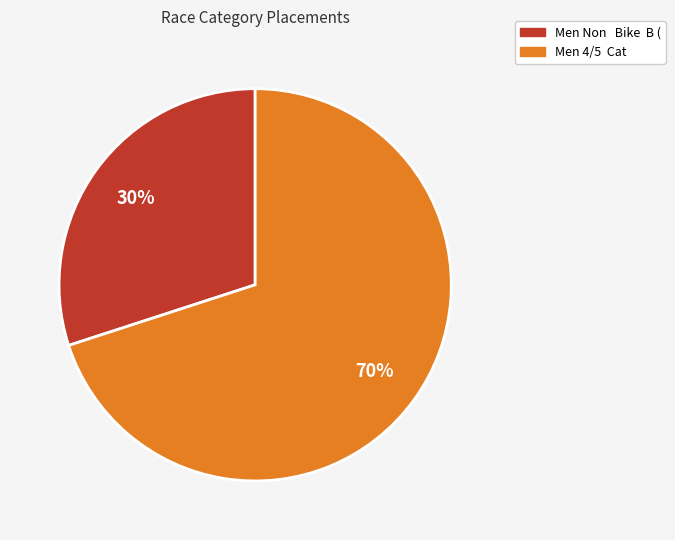

Do Men Non Bike B ( and Men 4/5 Cat together represent more than half of the pie?

Yes